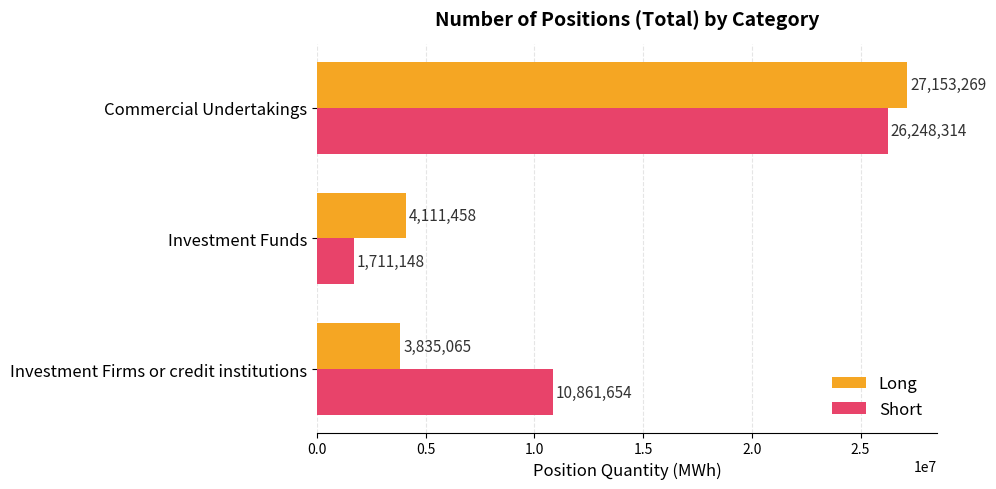

Which series has the largest range (max minus min)?

Short